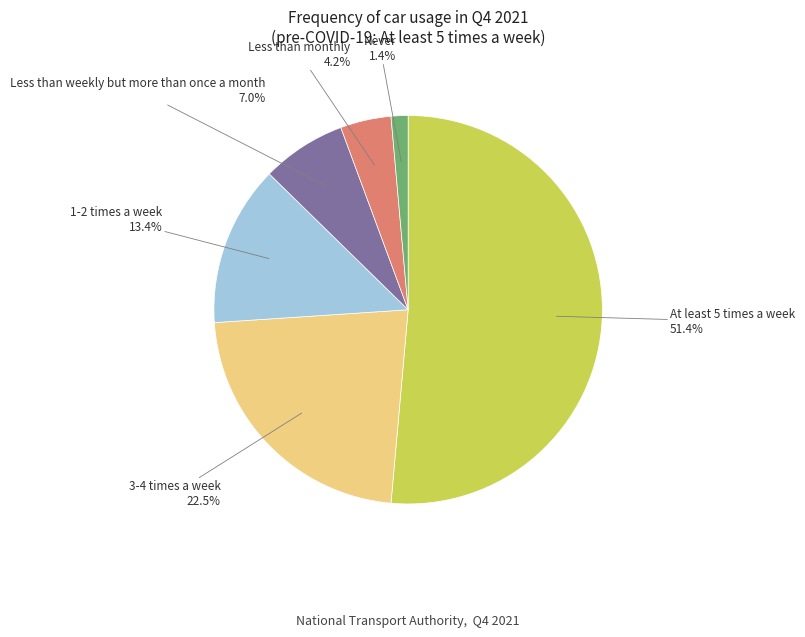

What is the majority slice?

At least 5 times a week